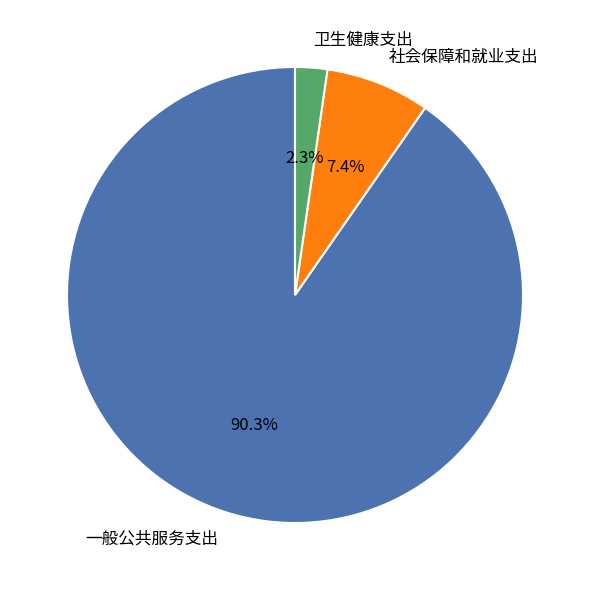

How many segments does this pie chart have?

3